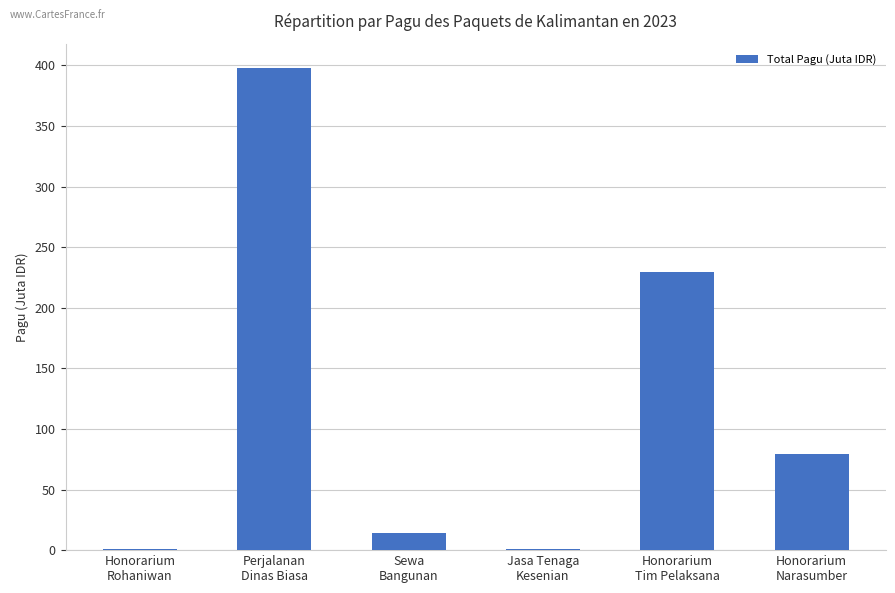

The value at Honorarium
Narasumber is 79.3. True or false?

True